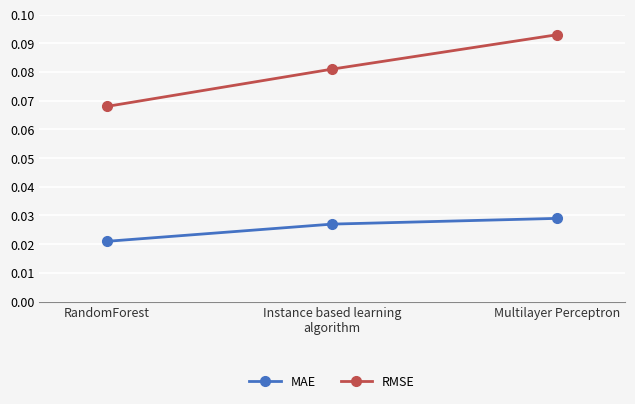

What are all the series names shown in the legend?

MAE, RMSE